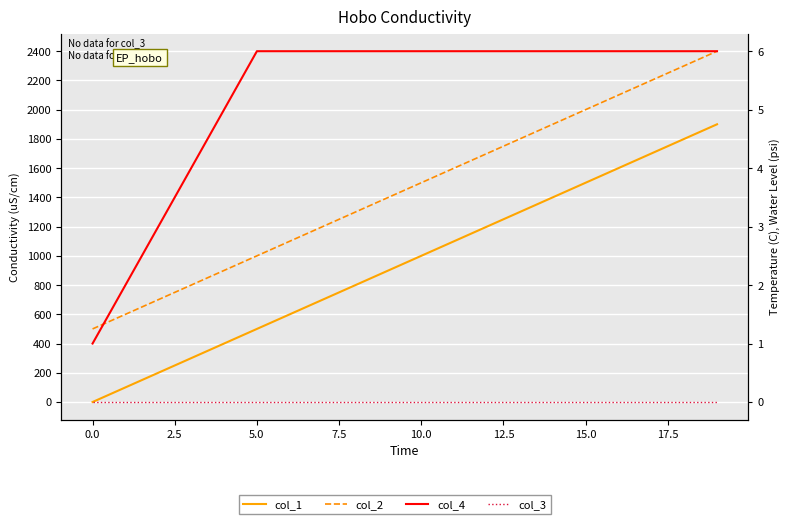

How many times do col_4 and col_1 cross each other?

1